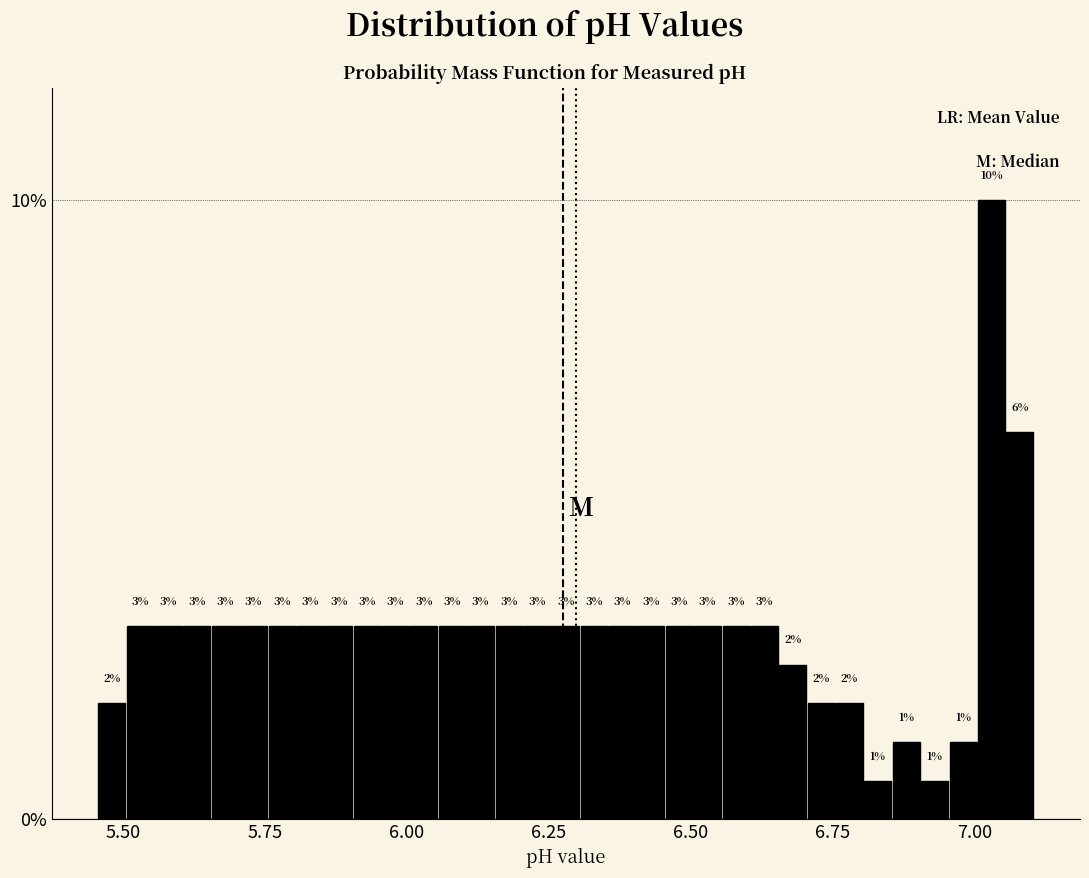

Read against the x-axis, roughly where is the centre of the tallest bar?

7.05